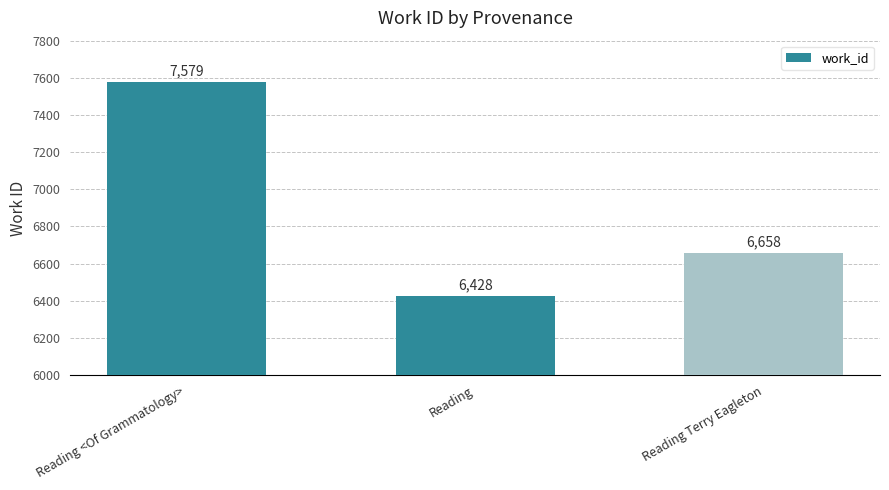

Reading right to left, what are all the values shown in this chart?

Reading Terry Eagleton=6658	Reading=6428	Reading <Of Grammatology>=7579